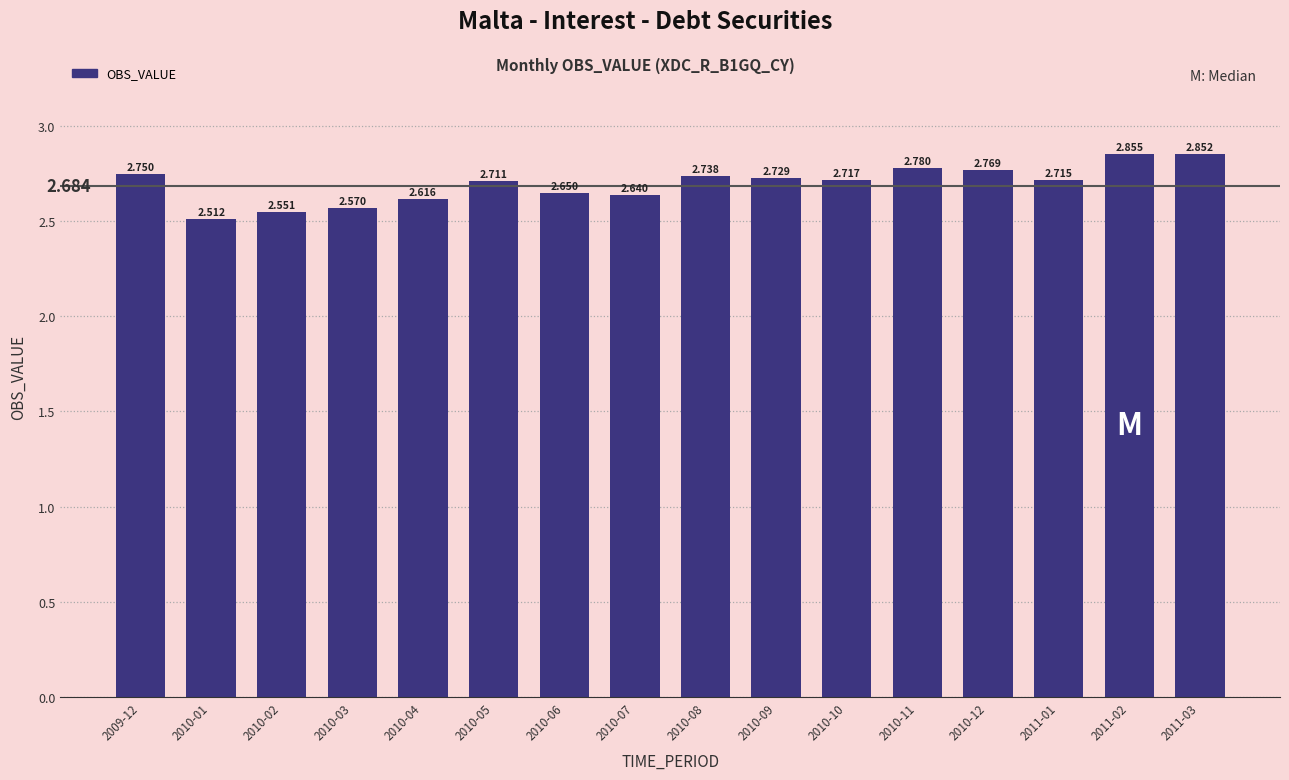

List the labels in order of value, largest first.

2011-02, 2011-03, 2010-11, 2010-12, 2009-12, 2010-08, 2010-09, 2010-10, 2011-01, 2010-05, 2010-06, 2010-07, 2010-04, 2010-03, 2010-02, 2010-01